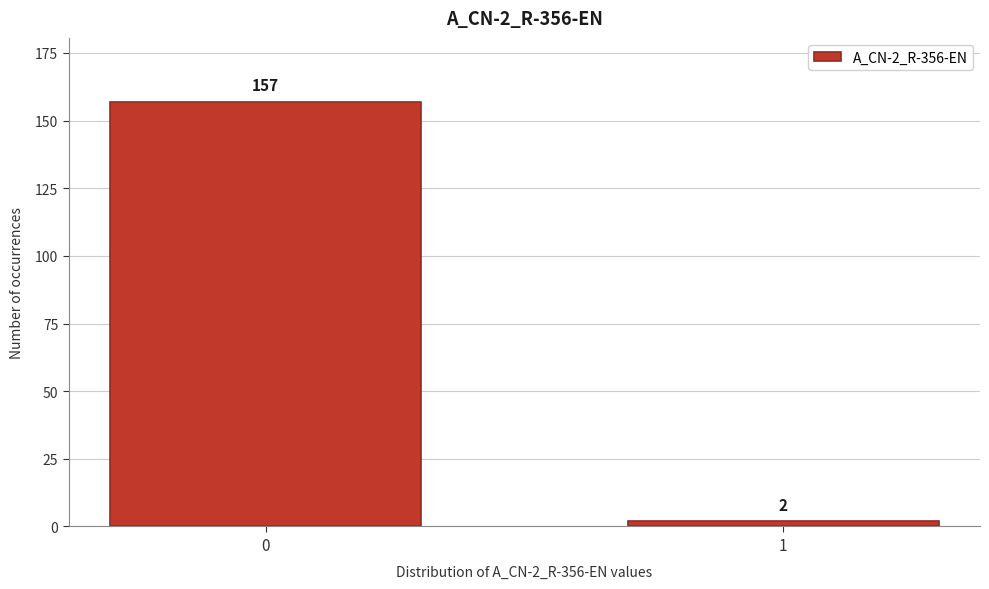

Reading left to right, what are all the values shown in this chart?

157	2